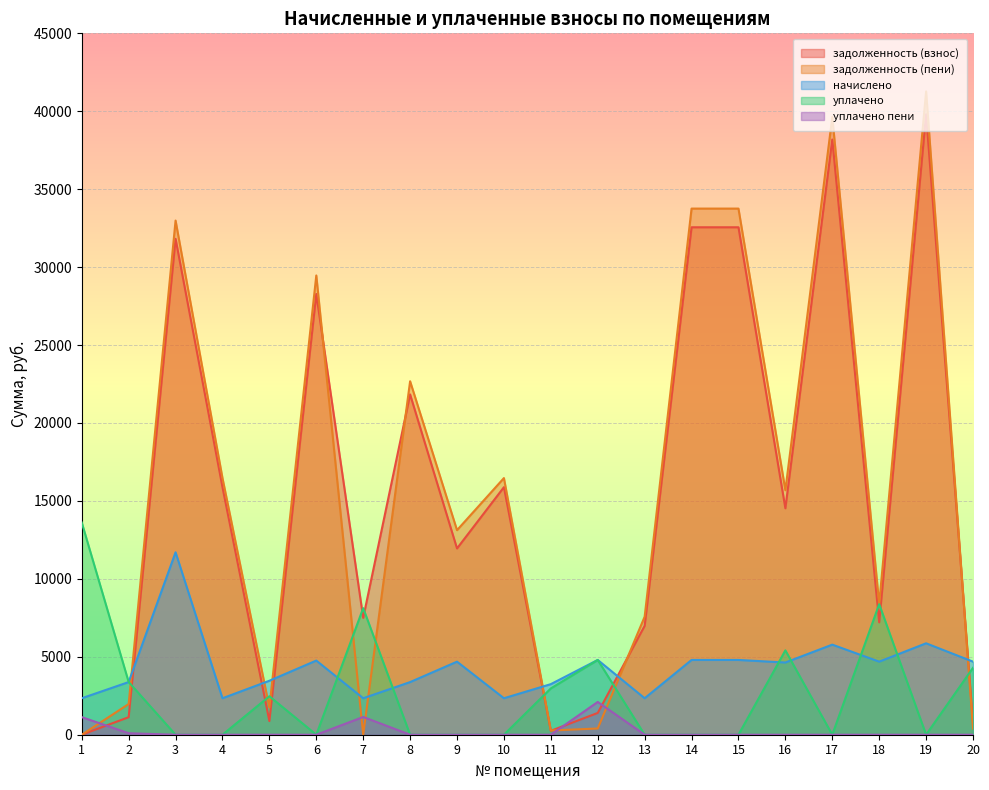

What are all the series names shown in the legend?

задолженность (взнос), задолженность (пени), начислено, уплачено, уплачено пени